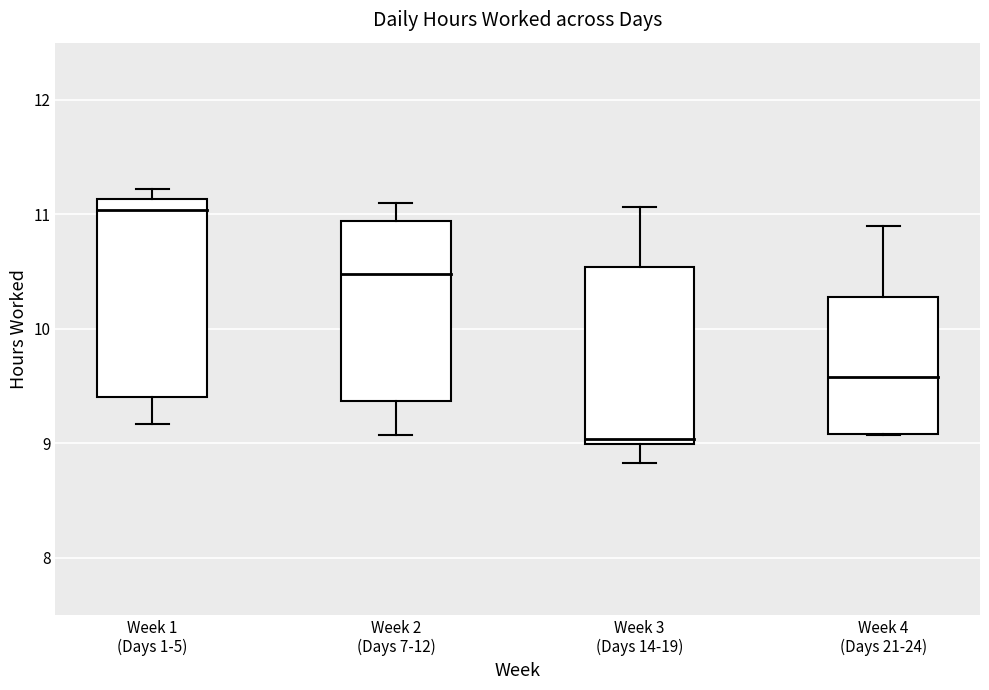

What is the average value?

10.0